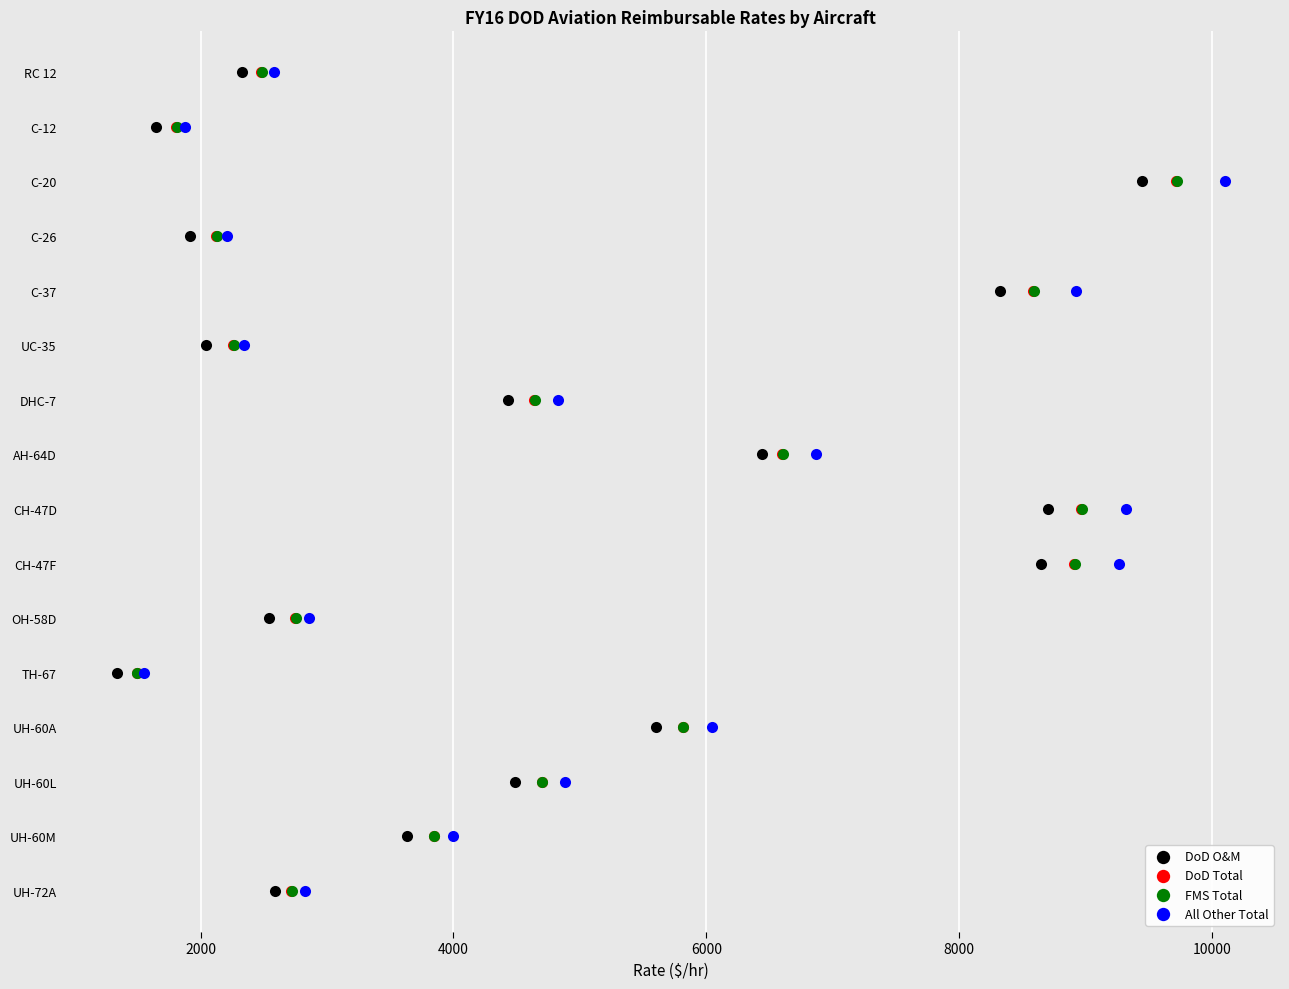

What are all the series names shown in the legend?

DoD O&M, DoD Total, FMS Total, All Other Total